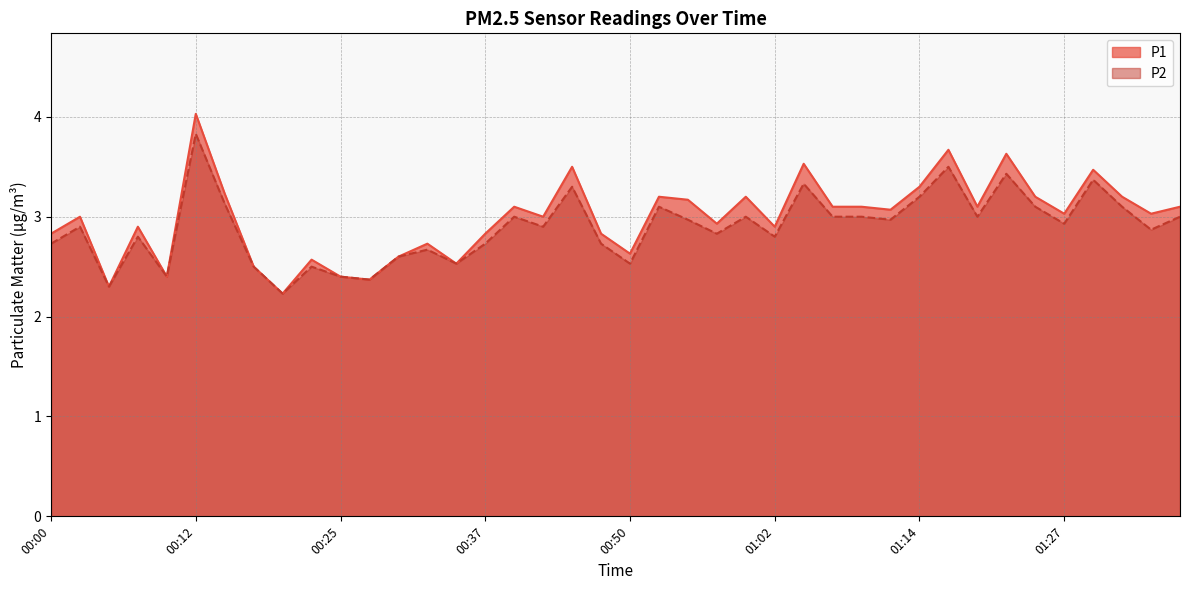

What is the greatest value displayed?

4.0